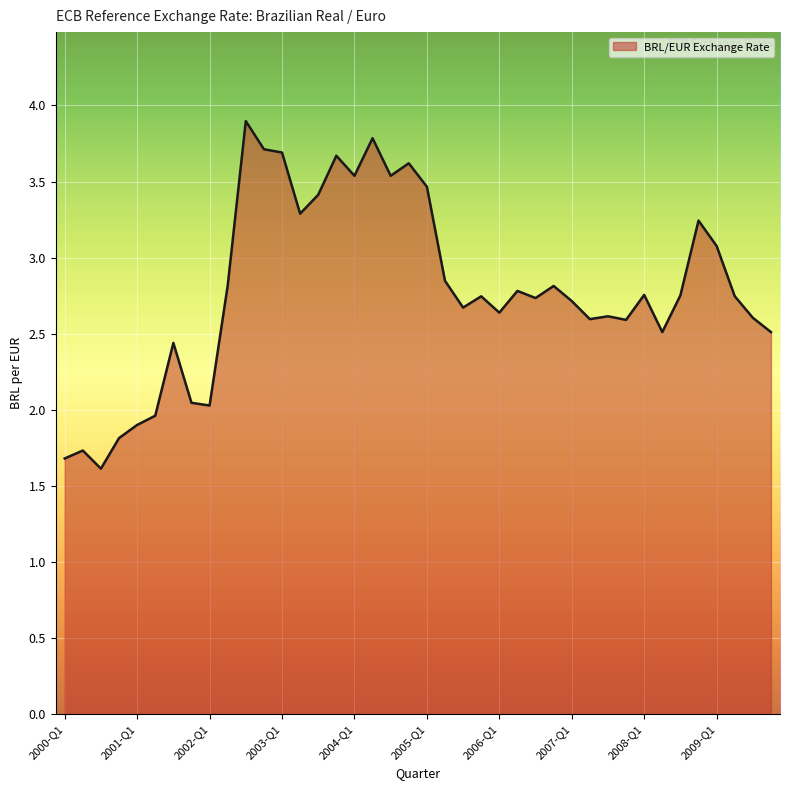

True or false: there are more than 1 points higher than both neighbors.

True